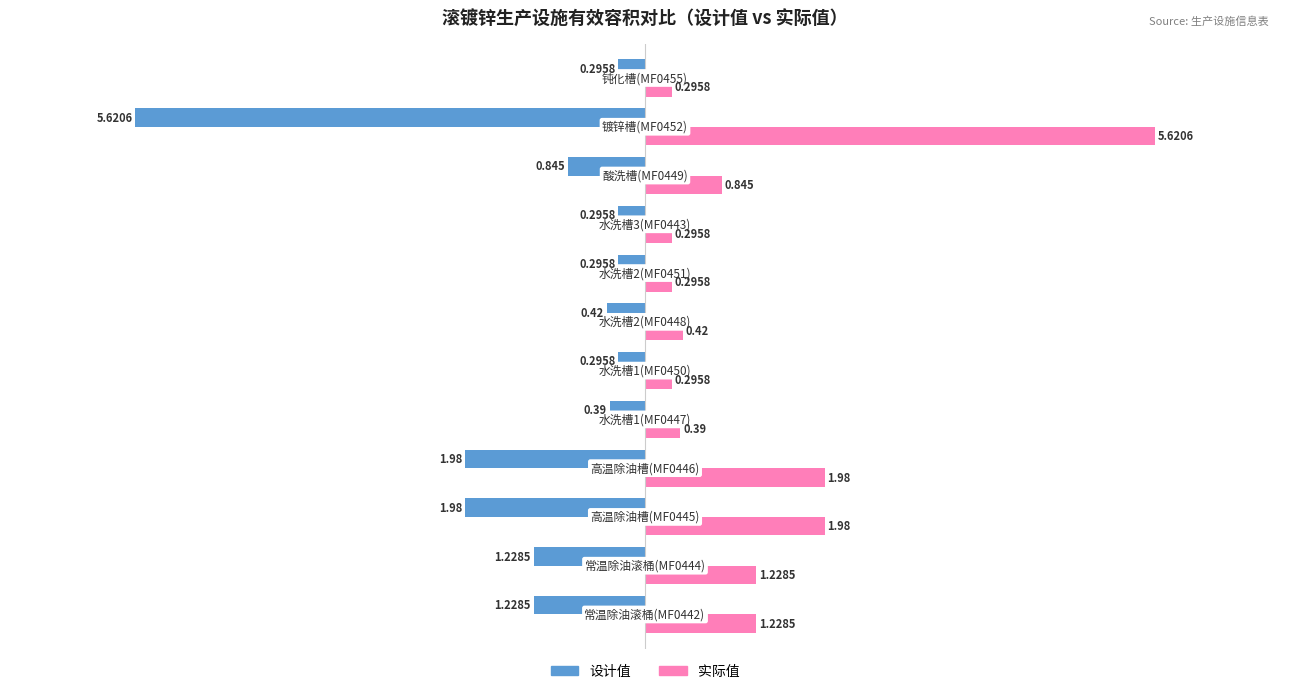

At how many categories does at least one series exceed 0?

12